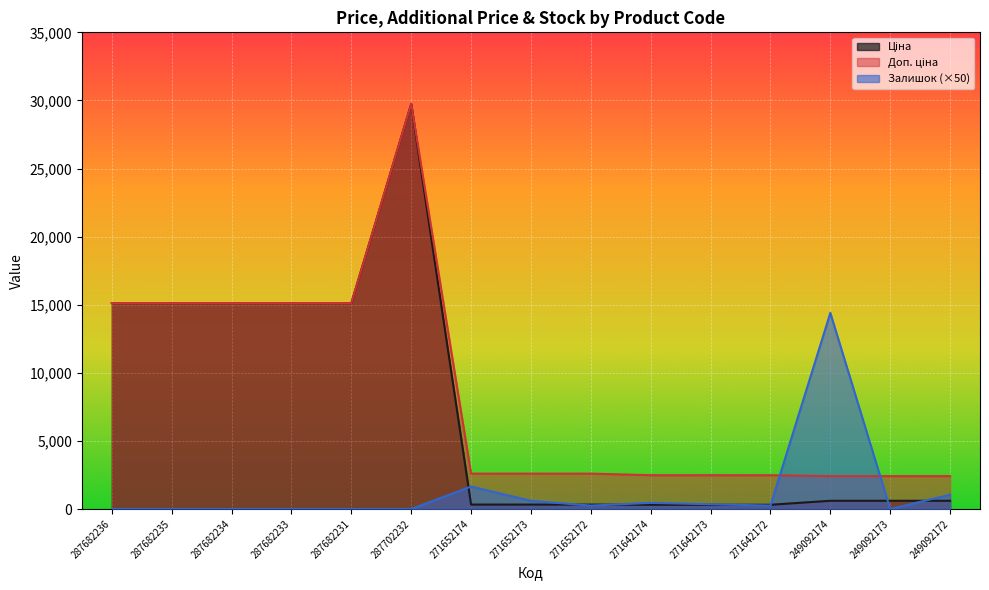

What are all the series names shown in the legend?

Ціна, Доп. ціна, Залишок